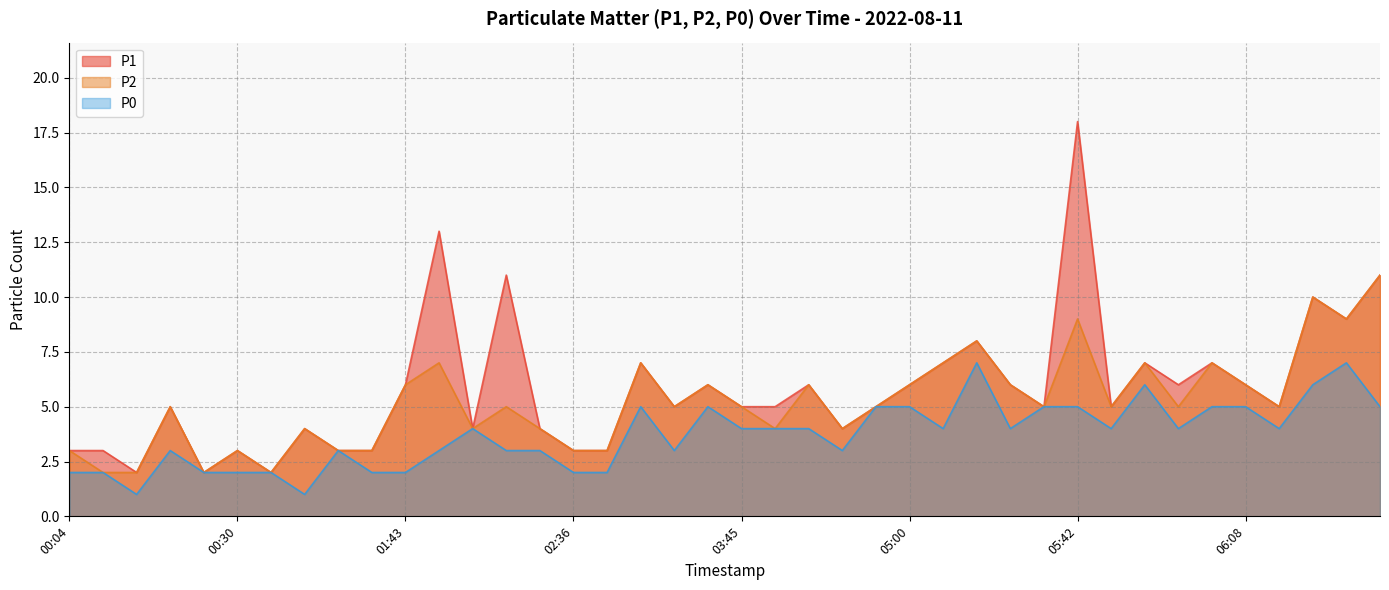

At which category is the sum across all series the highest?

05:42